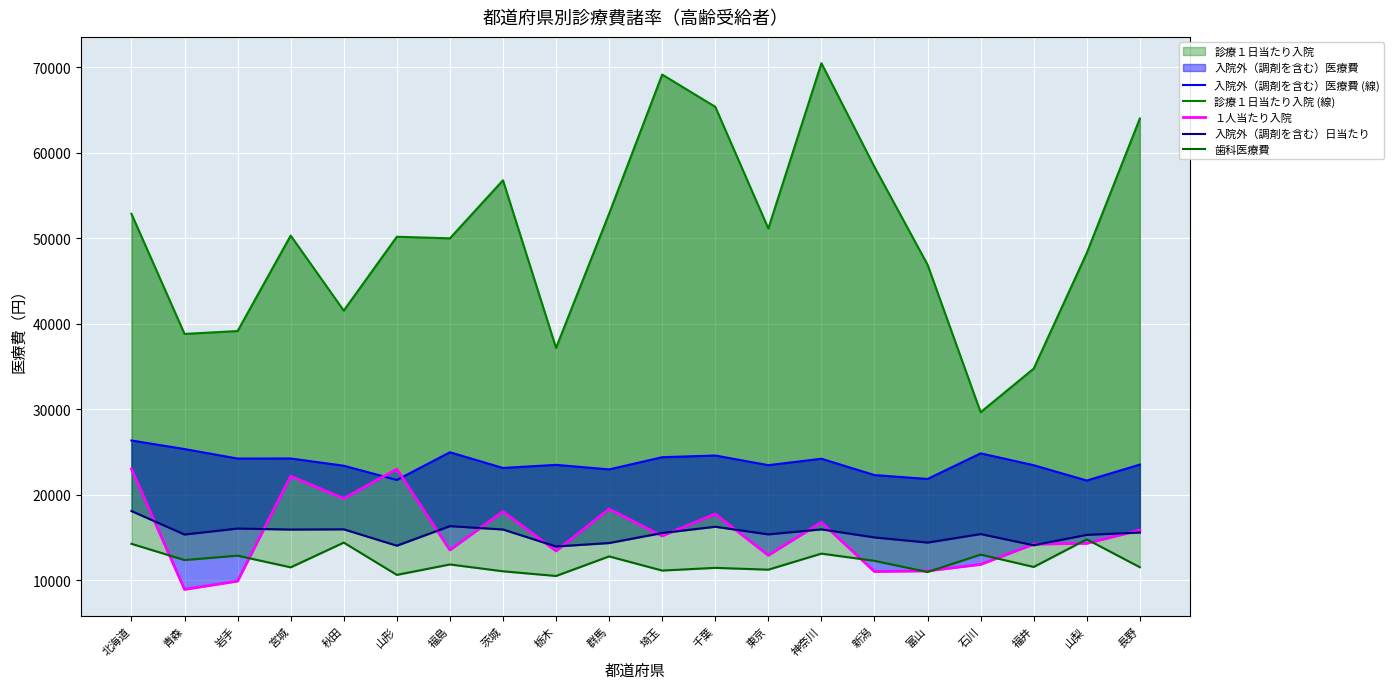

Reading left to right, transcribe all the data shown in this chart.

入院外（調剤を含む）医療費 (線): 北海道=26326	青森=25321	岩手=24212	宮城=24219	秋田=23373	山形=21709	福島=24945	茨城=23111	栃木=23474	群馬=22941	埼玉=24368	千葉=24568	東京=23437	神奈川=24189	新潟=22278	富山=21823	石川=24820	福井=23433	山梨=21640	長野=23505
診療１日当たり入院 (線): 北海道=52828	青森=38788	岩手=39126	宮城=50293	秋田=41514	山形=50153	福島=49967	茨城=56756	栃木=37158	群馬=52857	埼玉=69120	千葉=65352	東京=51115	神奈川=70450	新潟=58313	富山=46884	石川=29633	福井=34728	山梨=48258	長野=63978
１人当たり入院: 北海道=23002	青森=8909	岩手=9880	宮城=22146	秋田=19532	山形=22978	福島=13513	茨城=18009	栃木=13403	群馬=18303	埼玉=15159	千葉=17723	東京=12898	神奈川=16759	新潟=10994	富山=11074	石川=11830	福井=14200	山梨=14294	長野=15843
入院外（調剤を含む）日当たり: 北海道=18071	青森=15328	岩手=16026	宮城=15910	秋田=15935	山形=14021	福島=16310	茨城=15914	栃木=13930	群馬=14331	埼玉=15504	千葉=16237	東京=15344	神奈川=15930	新潟=14988	富山=14384	石川=15381	福井=14073	山梨=15289	長野=15559
歯科医療費: 北海道=14240	青森=12341	岩手=12853	宮城=11487	秋田=14381	山形=10606	福島=11825	茨城=11027	栃木=10478	群馬=12767	埼玉=11112	千葉=11428	東京=11215	神奈川=13093	新潟=12247	富山=10940	石川=12978	福井=11533	山梨=14762	長野=11503